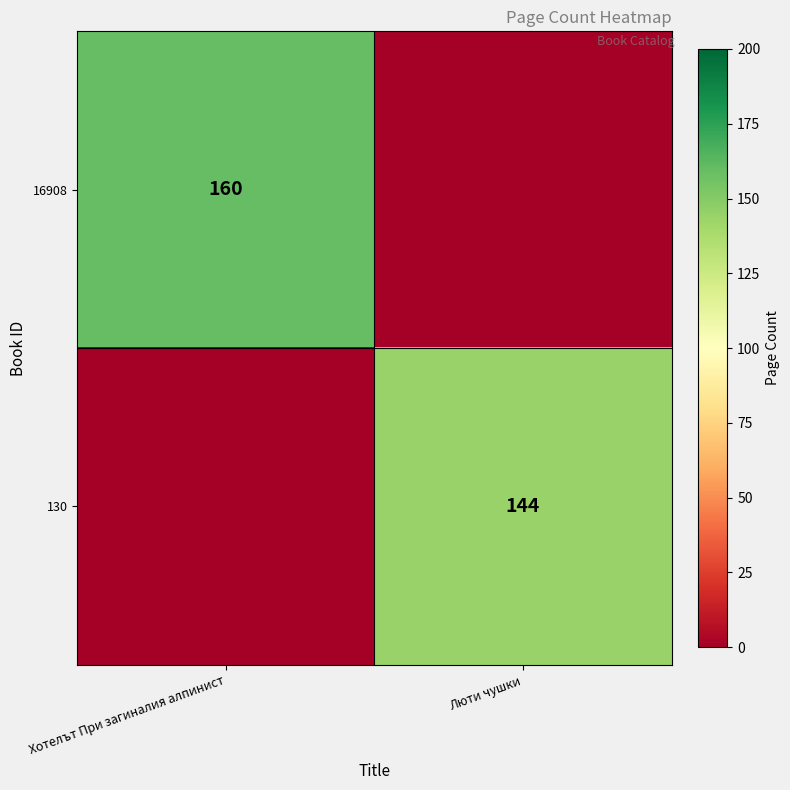

At how many categories does at least one series exceed 155?

1